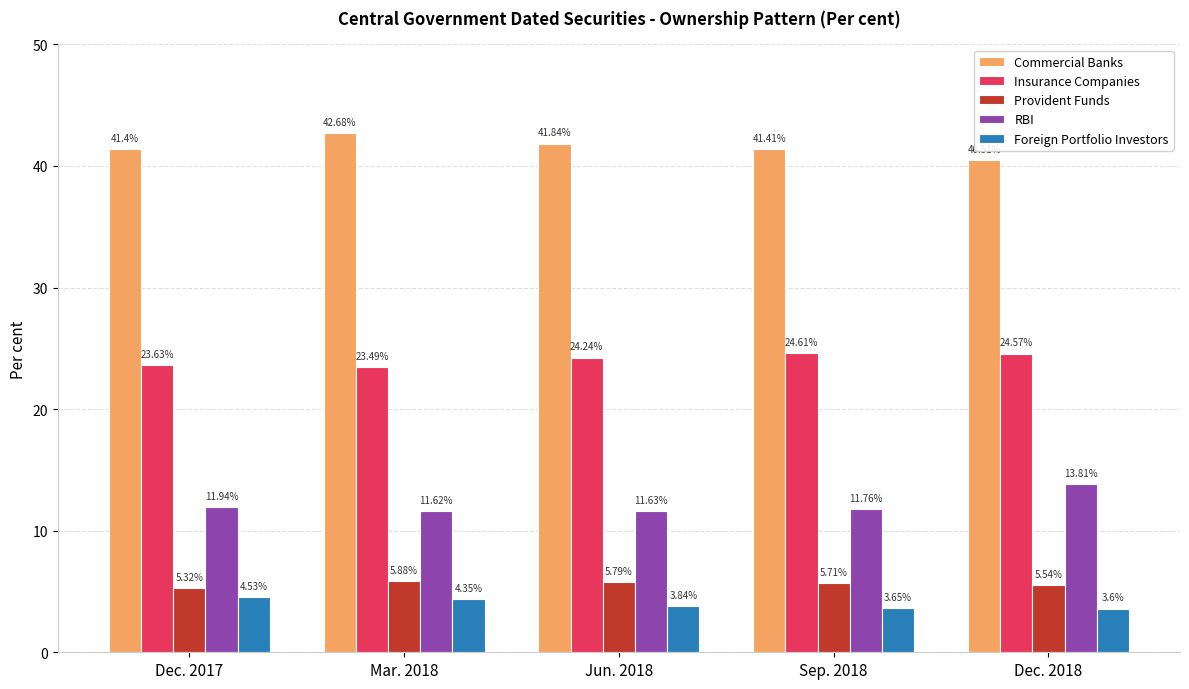

What is the spread (max minus min) of values at Mar. 2018?

38.3